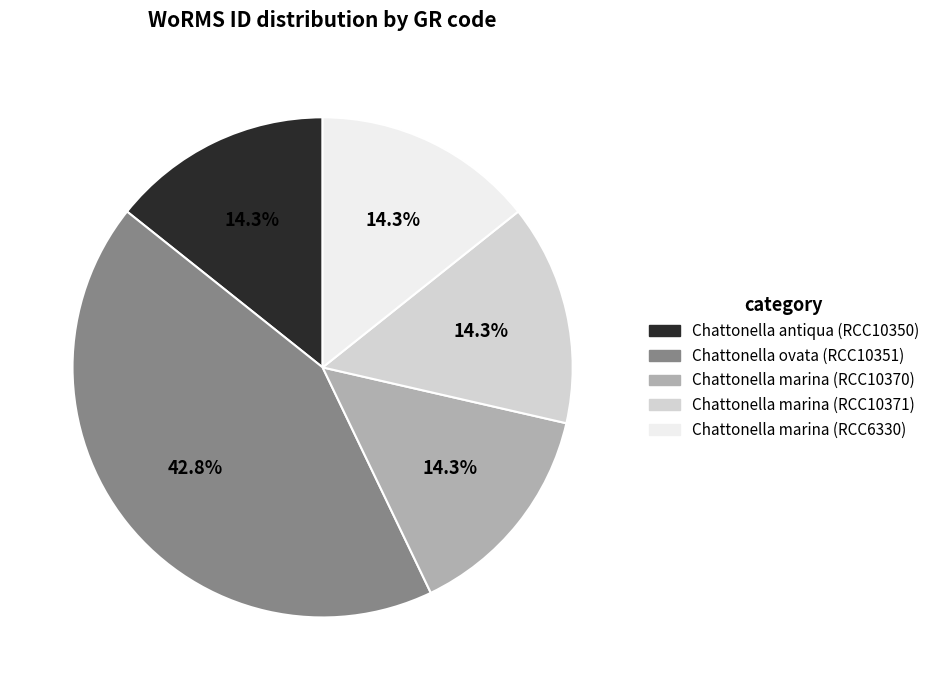

What is the largest slice in the pie chart?

Chattonella ovata (RCC10351)